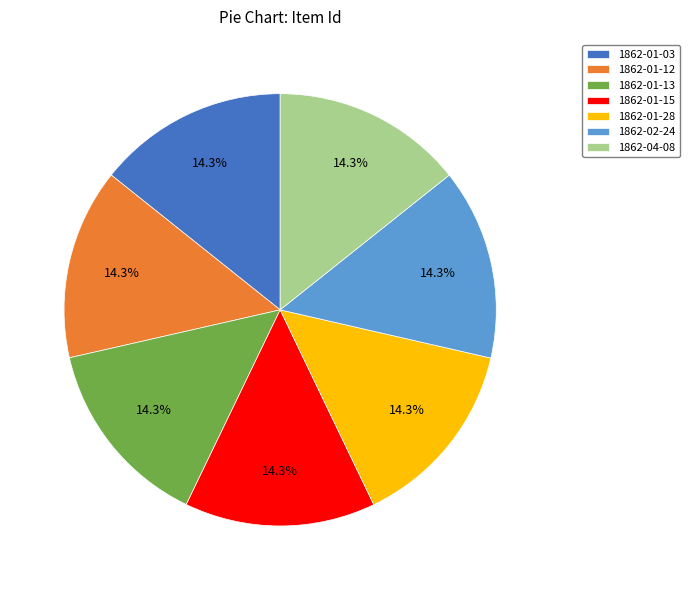

Combined, do 1862-01-15 and 1862-02-24 account for over 50%?

No